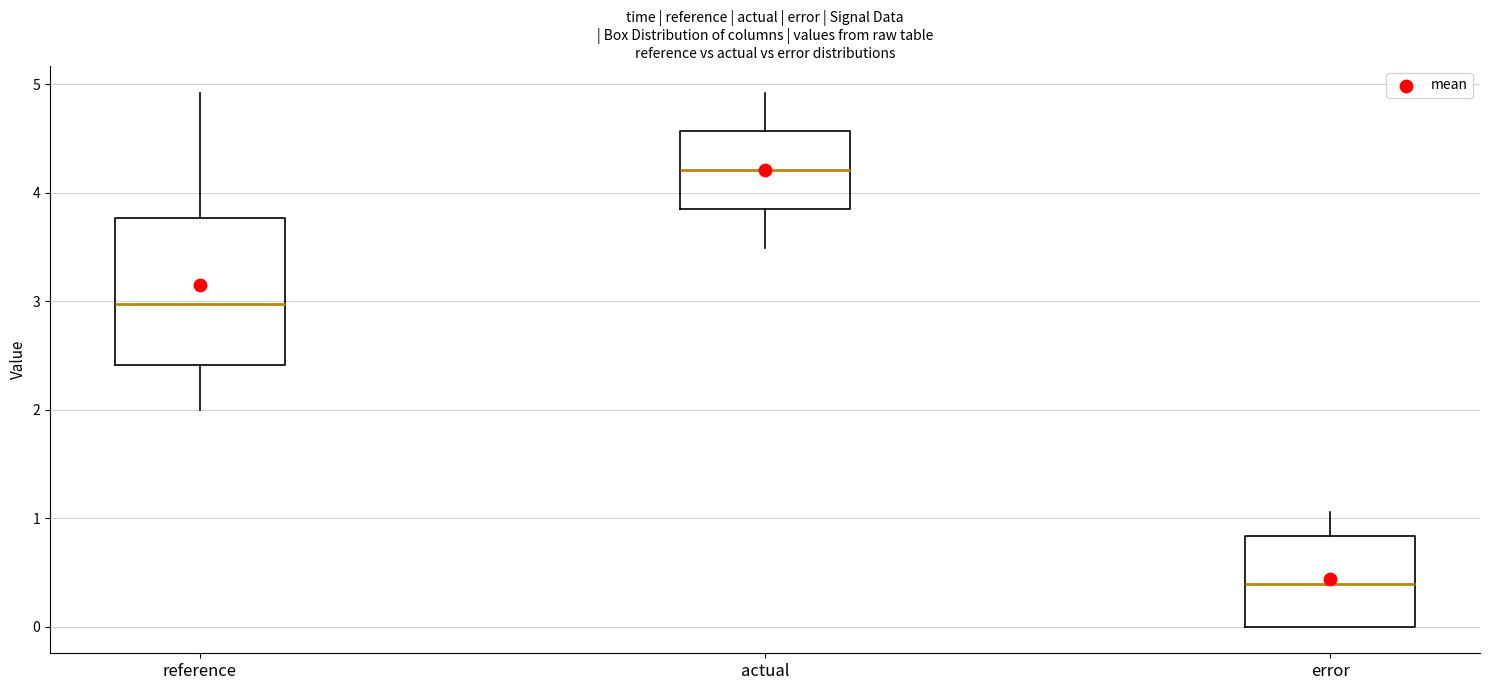

Reading left to right, read every box against the y-axis: the position of its median line, the range the box covers, and the ends of its whiskers. The values are not printed on the chart, so give them approximately, as read against the axis.

reference: median 3.0, box 2.4 to 3.8, whiskers 2.0 to 4.9
actual: median 4.2, box 3.9 to 4.6, whiskers 3.5 to 4.9
error: median 0.4, box 0.0 to 0.8, whiskers 0.0 to 1.1